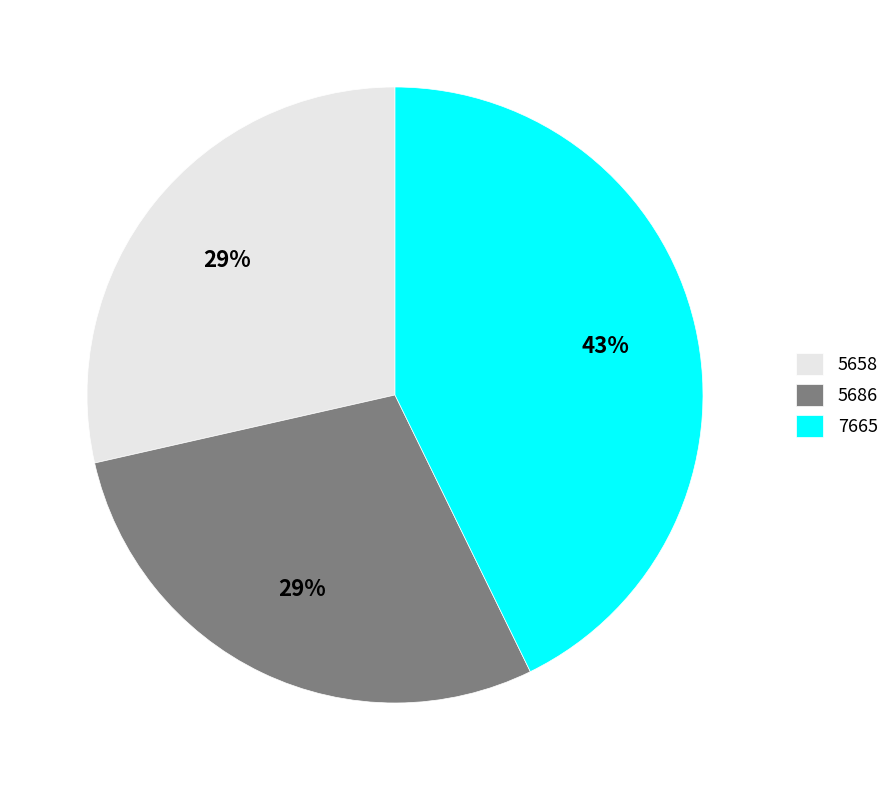

True or false: 5686 accounts for 37% of the total.

False